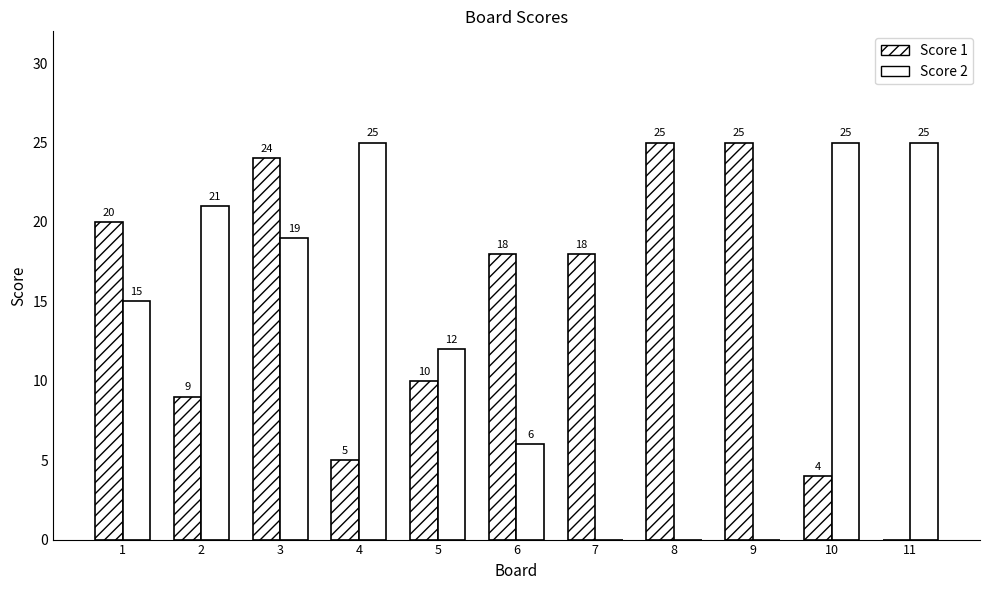

Does the chart contain stacked bars?

No